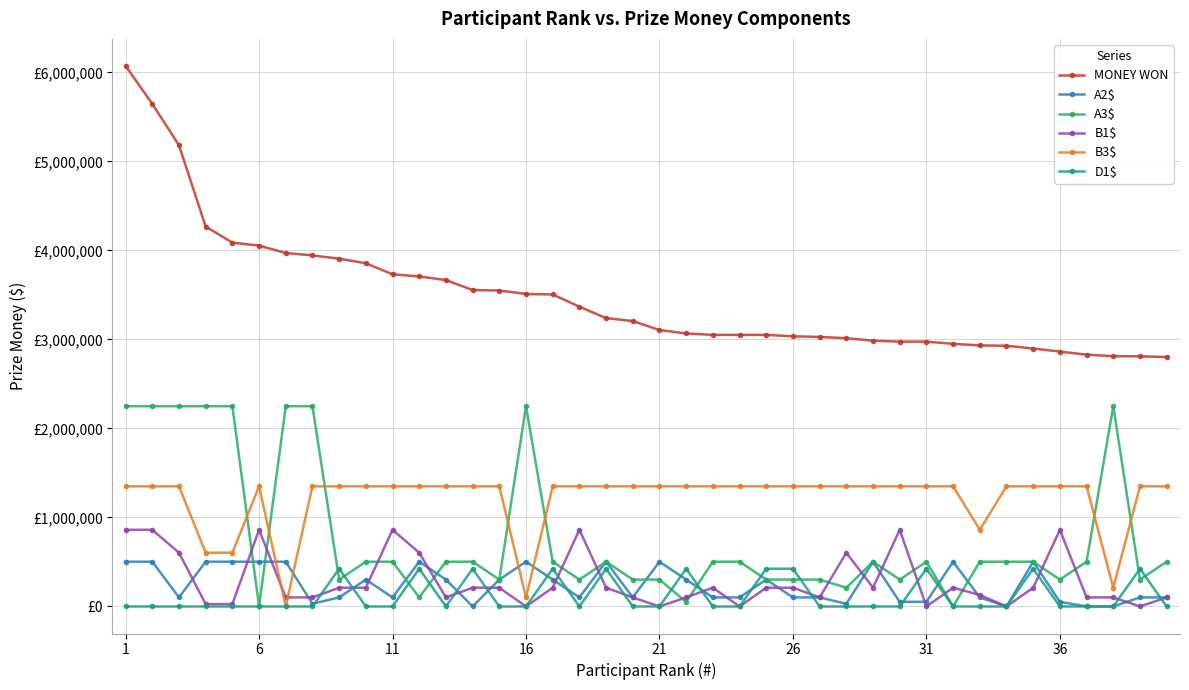

What is the maximum value for MONEY WON?

6073030